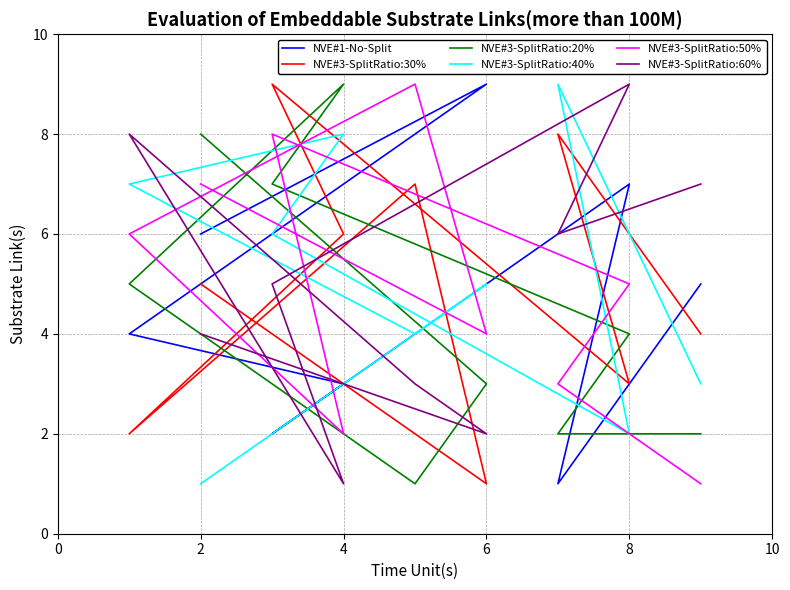

How many times do NVE#3-SplitRatio:20% and NVE#1-No-Split cross each other?

5